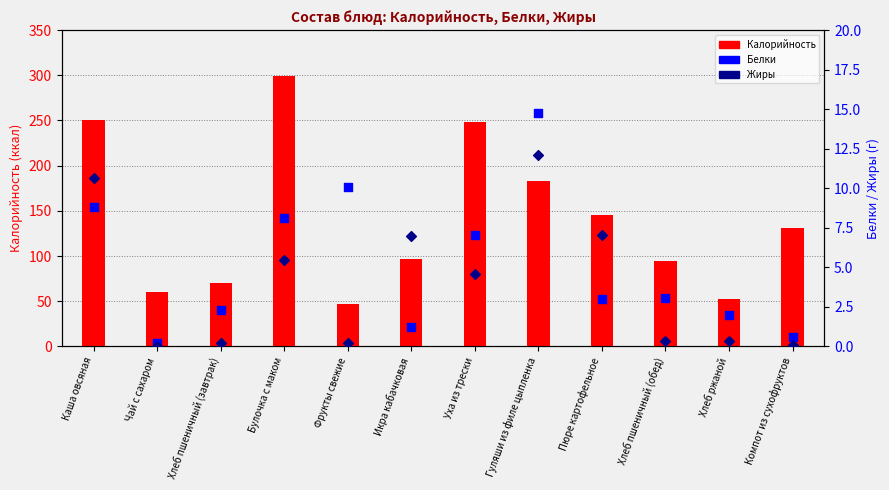

Which series reaches the minimum Y coordinate?

Жиры